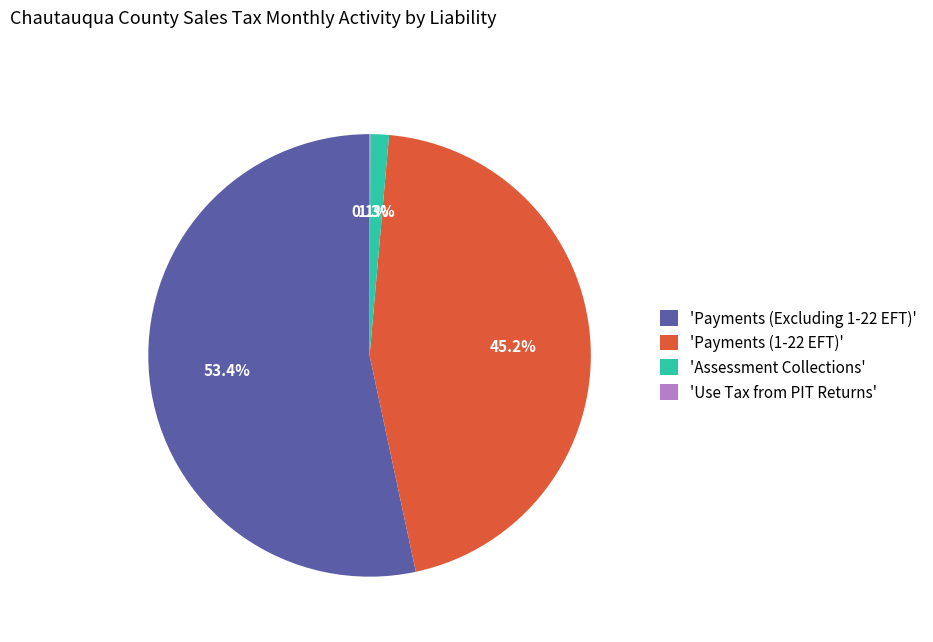

How much of the chart is everything except 'Assessment Collections'?

98.7%